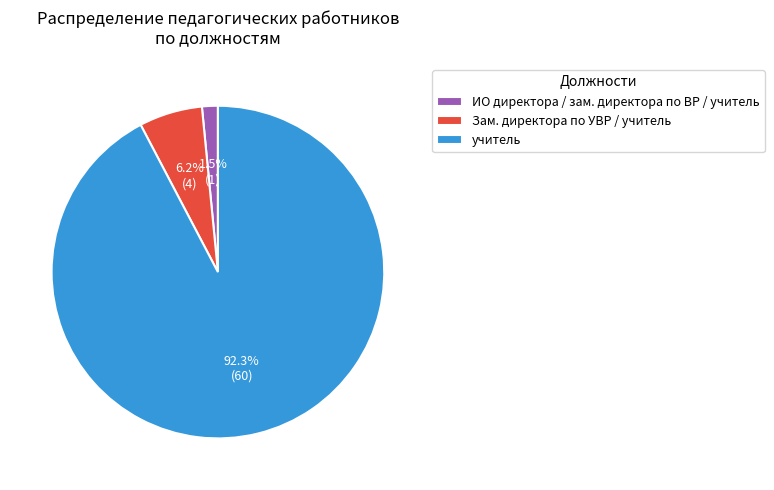

To the nearest percent, what is the difference between the largest and smallest slice percentages?

91%